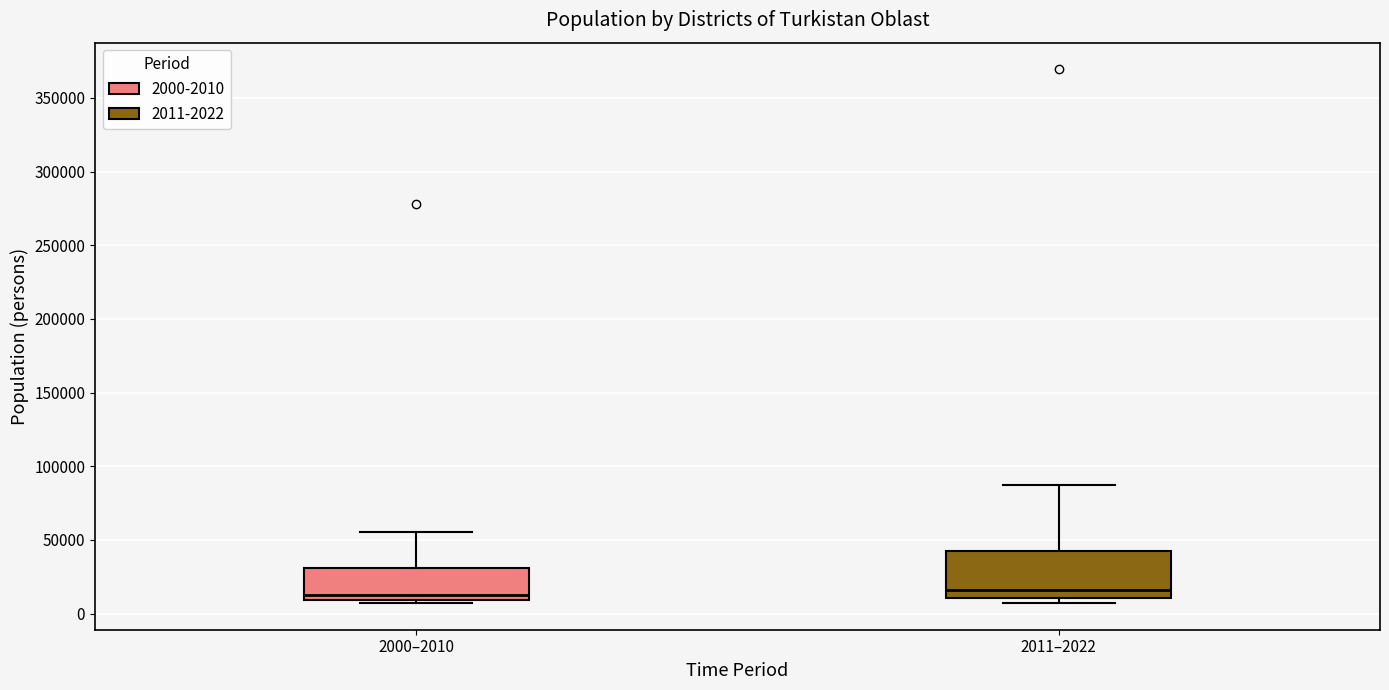

Reading left to right, transcribe this box plot: for each box, give where its median line is, the range the box spans, and where its two whiskers end, as read against the y-axis. The values are not printed on the chart, so give them approximately, as read against the axis.

2000–2010: median 10000 (just above the box's lower edge), box 10000 to 30000, whiskers 5000 to 55000
2011–2022: median 15000, box 10000 to 40000, whiskers 5000 to 85000